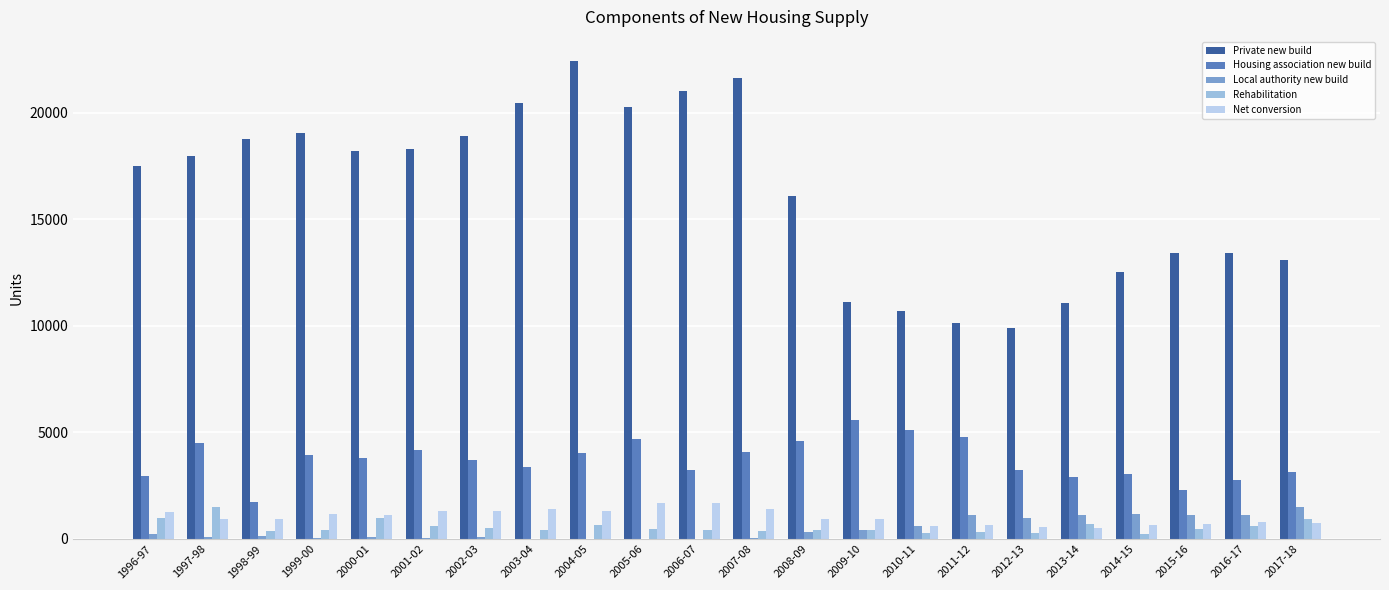

True or false: Private new build has a value of 28981 at 2001-02.

False